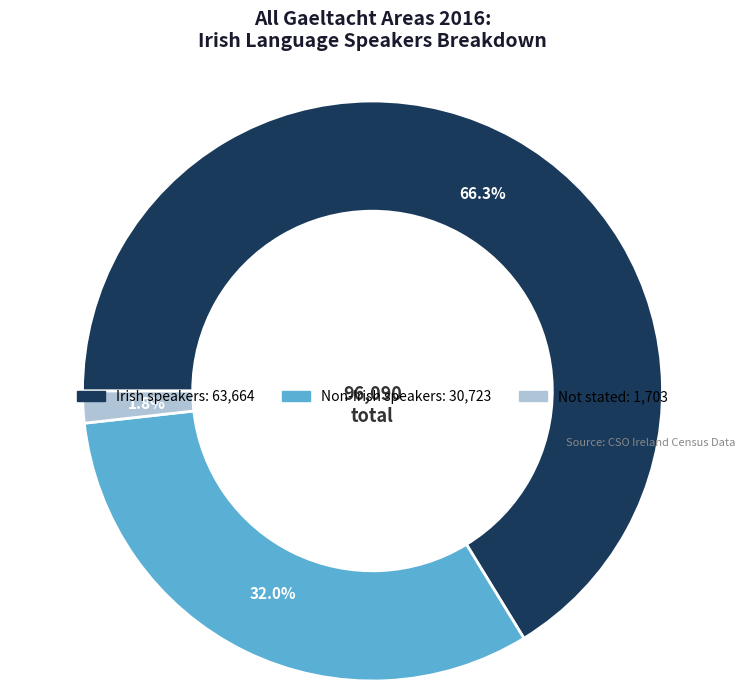

Is there a majority slice in this chart?

Yes